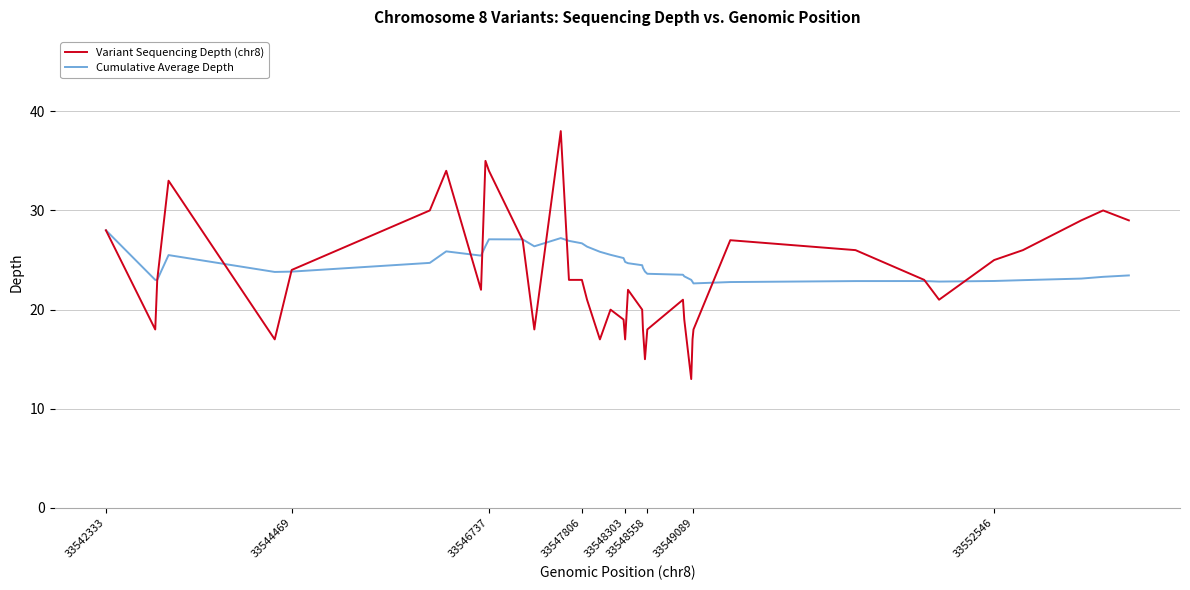

What is the highest value of the Variant Sequencing Depth (chr8) series?

38.0